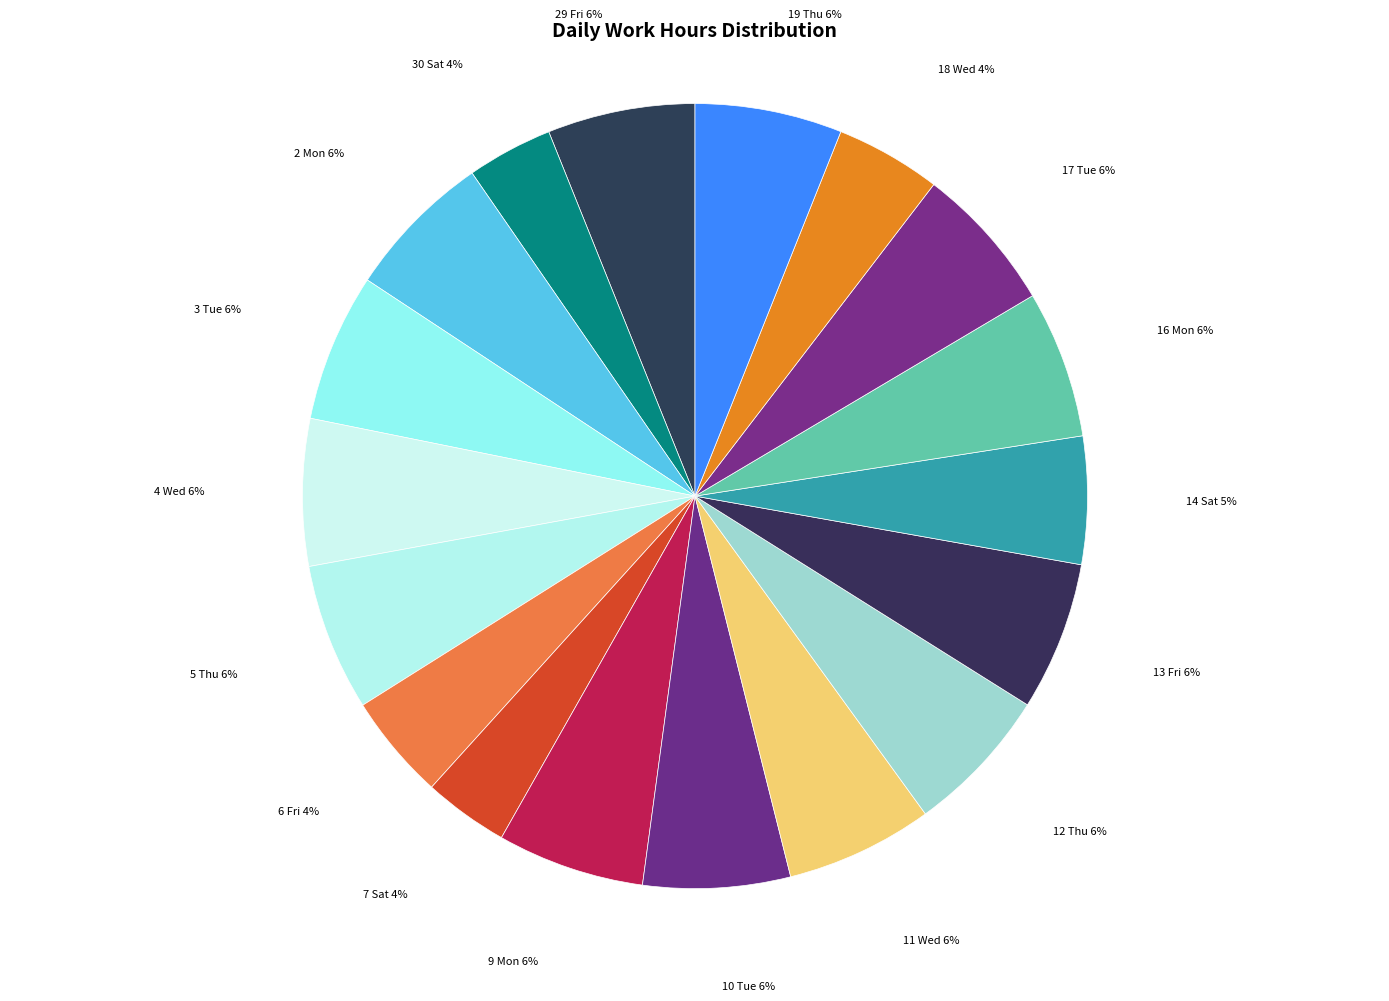

To the nearest percent, what is the average slice percentage?

6%